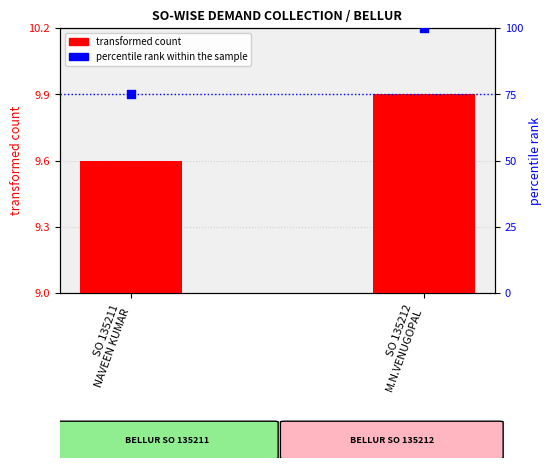

Is the value of percentile rank within the sample at SO 135211
NAVEEN KUMAR greater than the value of transformed count at SO 135212
M.N.VENUGOPAL?

Yes